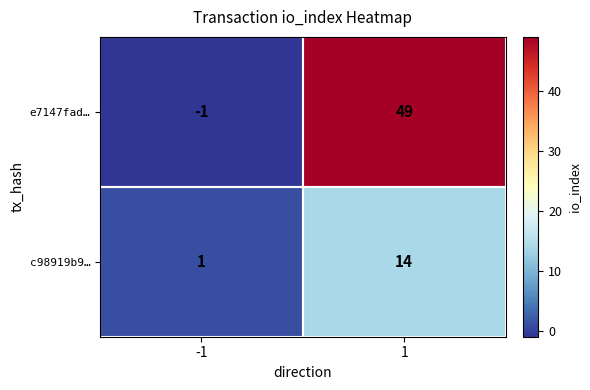

How many categories are shown in the chart?

2